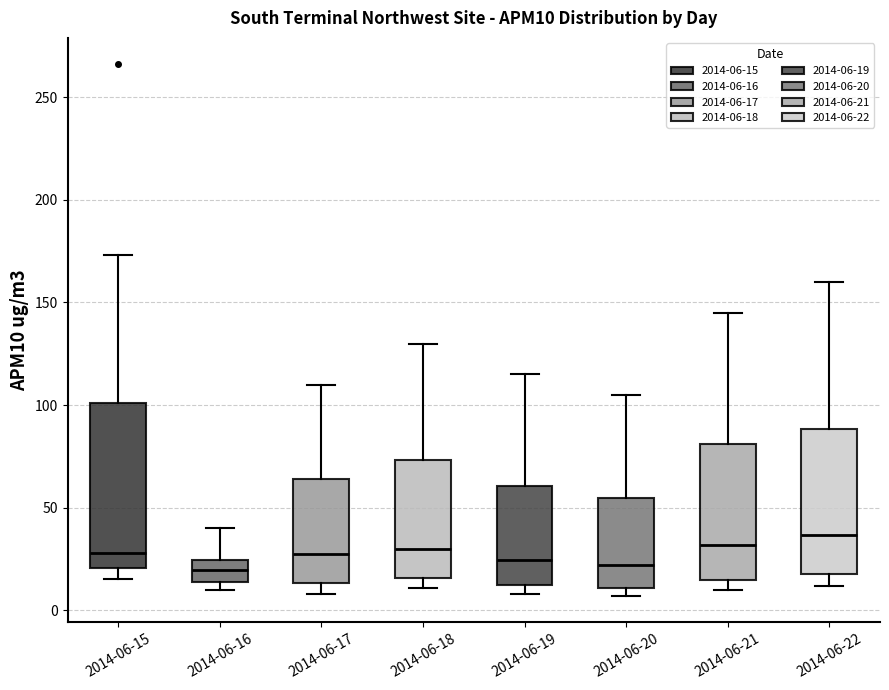

Reading left to right, transcribe this box plot: for each box, give where its median line is, the range the box spans, and where its two whiskers end, as read against the y-axis. The values are not printed on the chart, so give them approximately, as read against the axis.

2014-06-15: median 30, box 20 to 100, whiskers 15 to 175
2014-06-16: median 20, box 15 to 25, whiskers 10 to 40
2014-06-17: median 30, box 15 to 65, whiskers 10 to 110
2014-06-18: median 30, box 15 to 75, whiskers 10 to 130
2014-06-19: median 25, box 15 to 60, whiskers 10 to 115
2014-06-20: median 20, box 10 to 55, whiskers 5 to 105
2014-06-21: median 30, box 15 to 80, whiskers 10 to 145
2014-06-22: median 35, box 20 to 90, whiskers 10 to 160